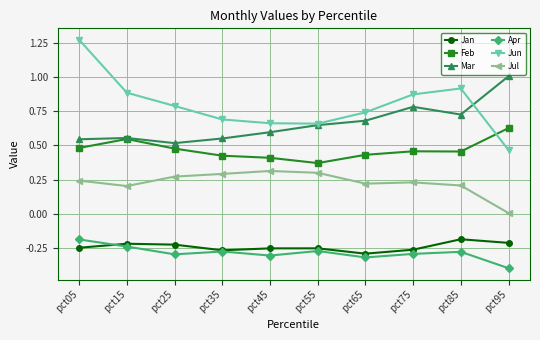

The value of Jan at pct15 is -0.2. True or false?

True